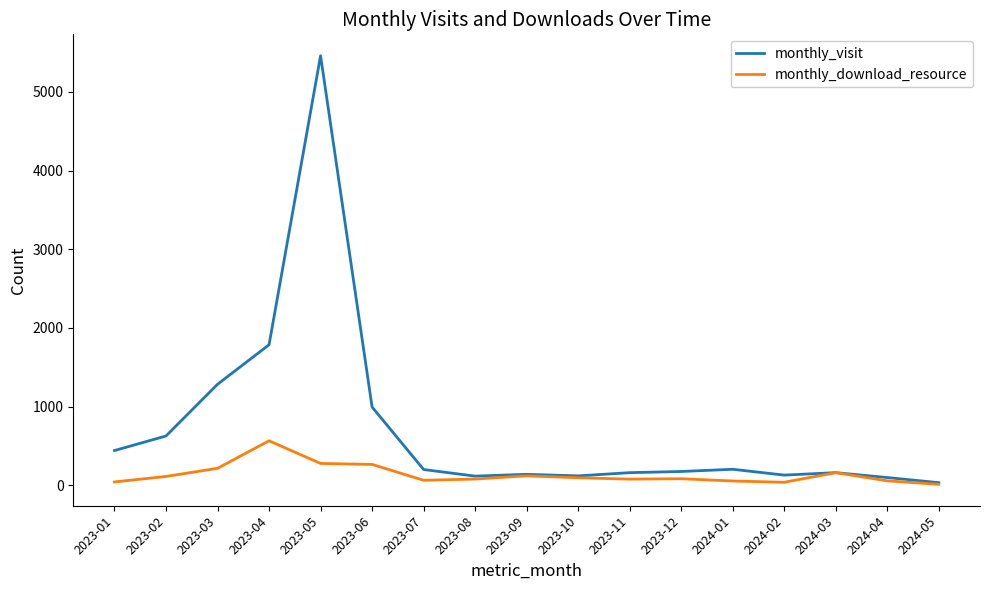

At how many categories does at least one series exceed 4140?

1